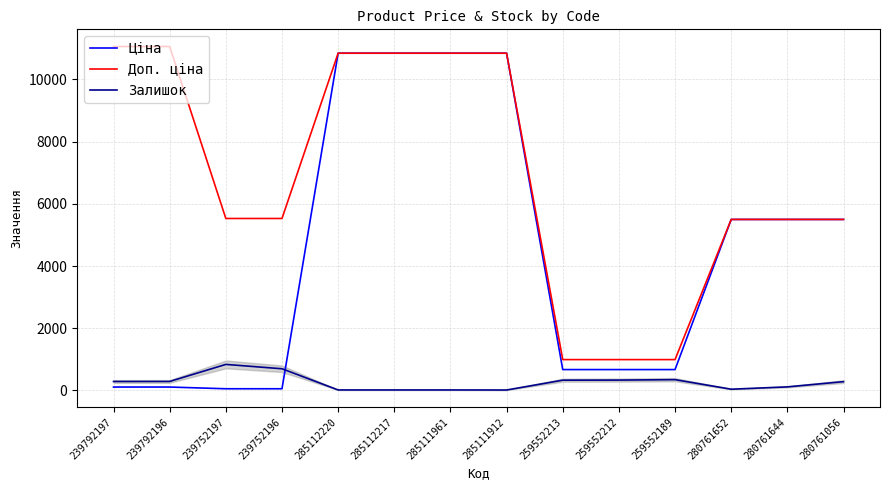

What is the highest value of the Залишок series?

838.0